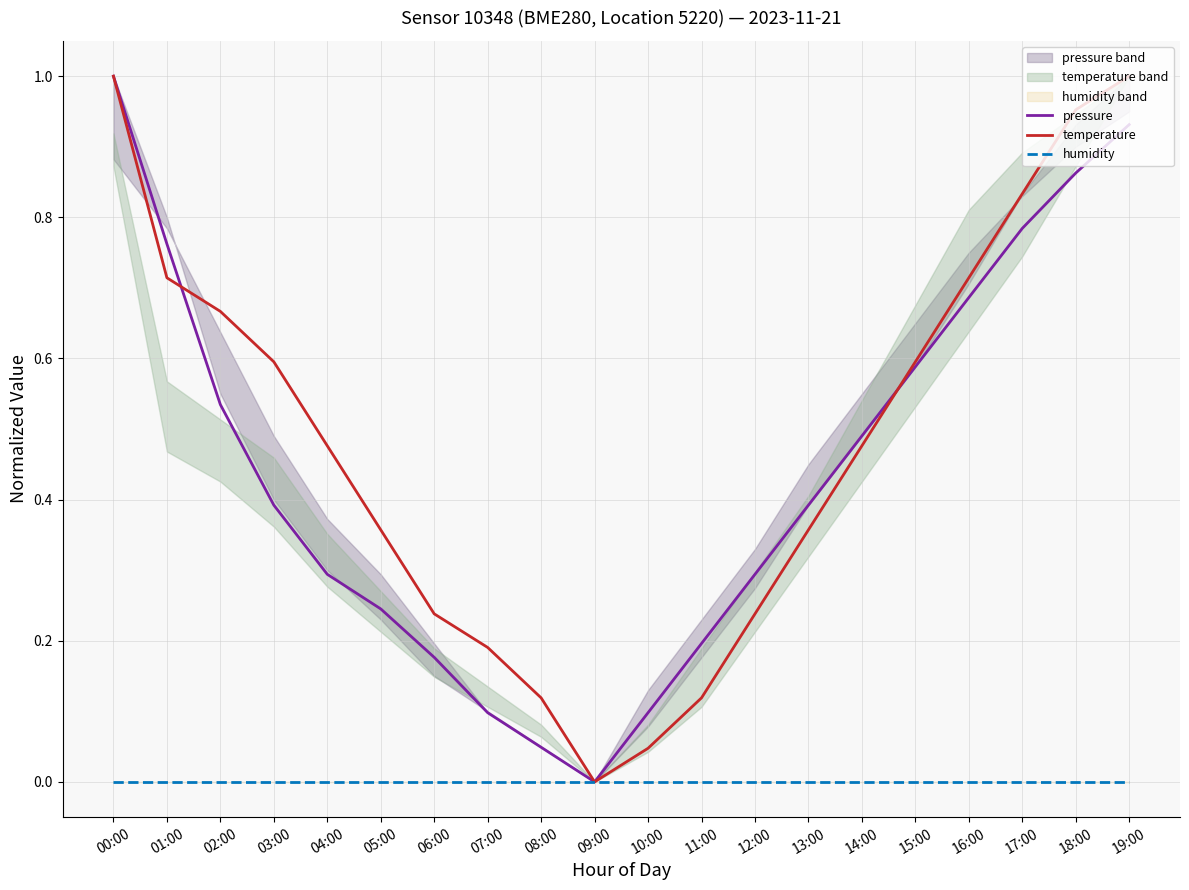

What is the average value of the temperature series?

0.5